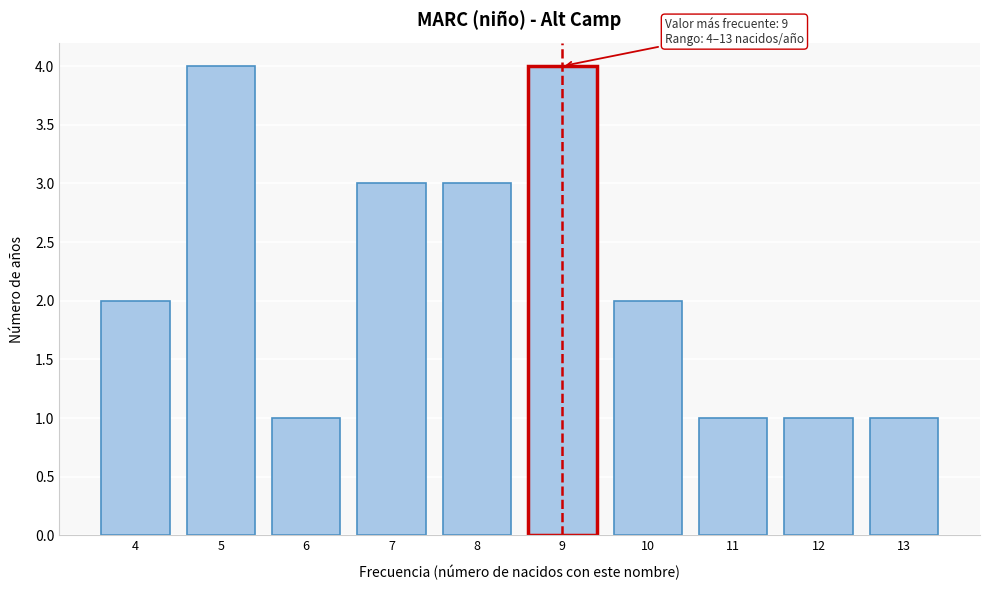

Reading left to right, list all the values displayed in this chart.

4=2	5=4	6=1	7=3	8=3	9=4	10=2	11=1	12=1	13=1